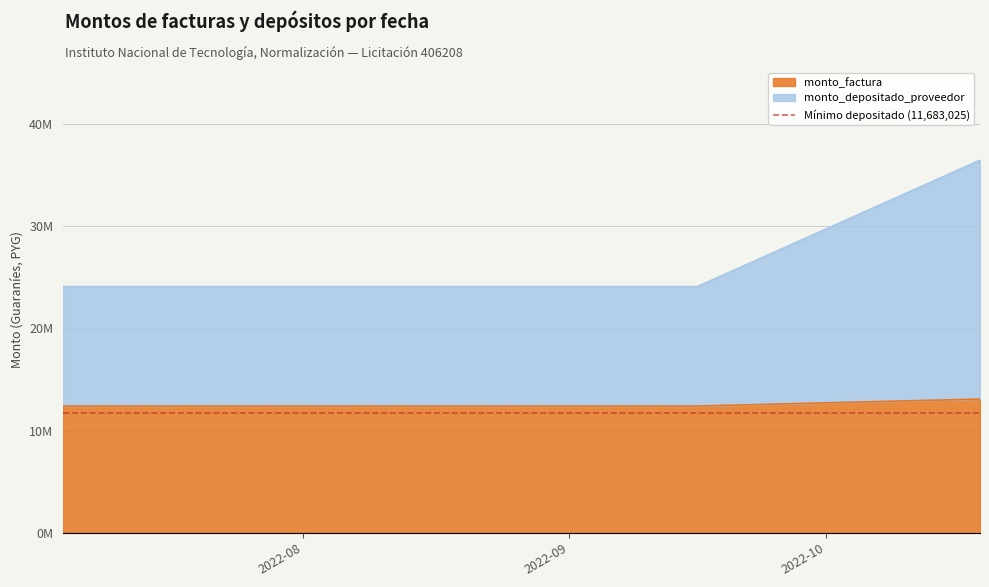

Reading left to right, transcribe all the data shown in this chart.

monto_factura: 12403320	12403320	12403320	13086421
monto_depositado_proveedor: 24086345	24086345	24086345	36452471